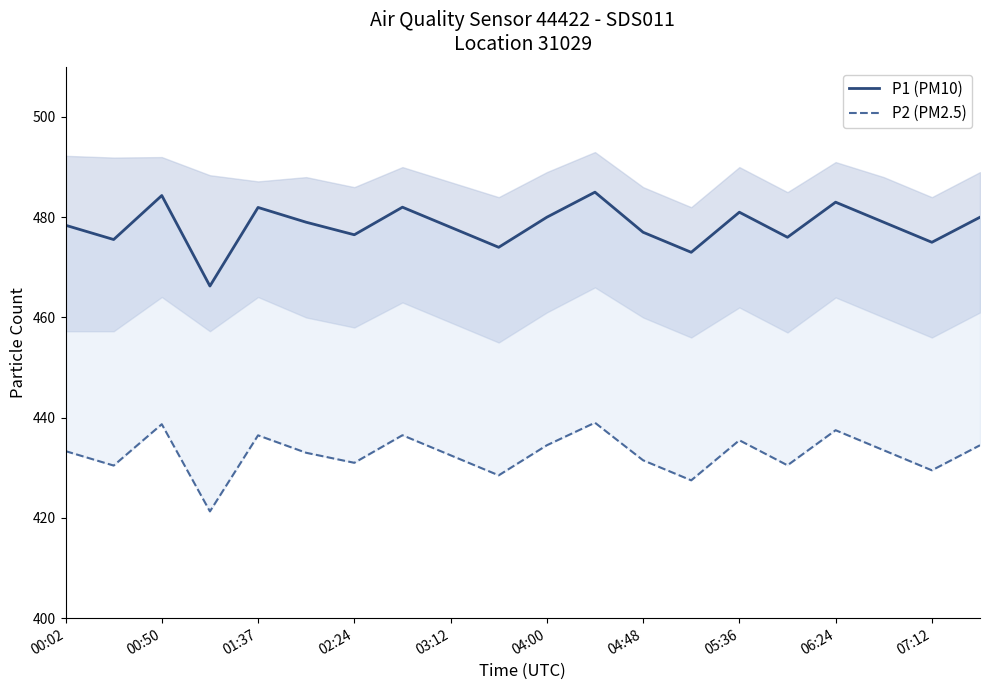

What is the value of the P1 (PM10) point at the 18th from the left?

479.0